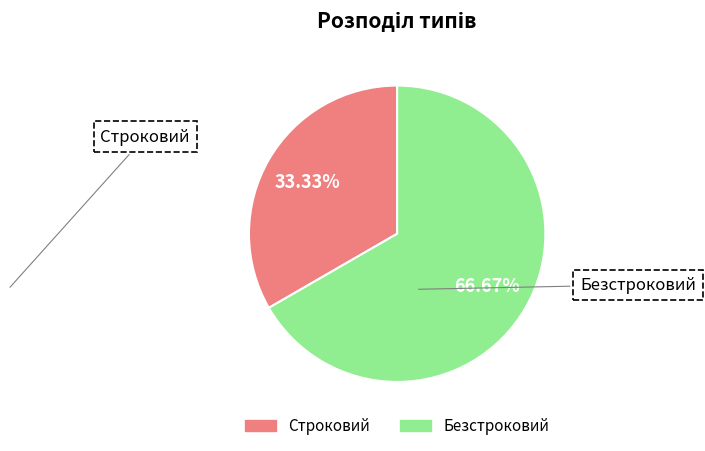

To the nearest percent, what portion does Безстроковий represent?

67%